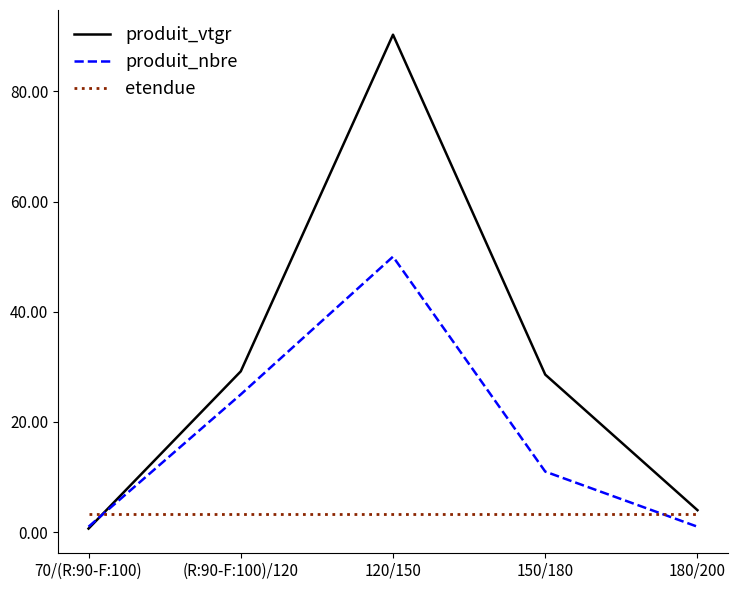

Which series has the widest spread of values?

produit_vtgr